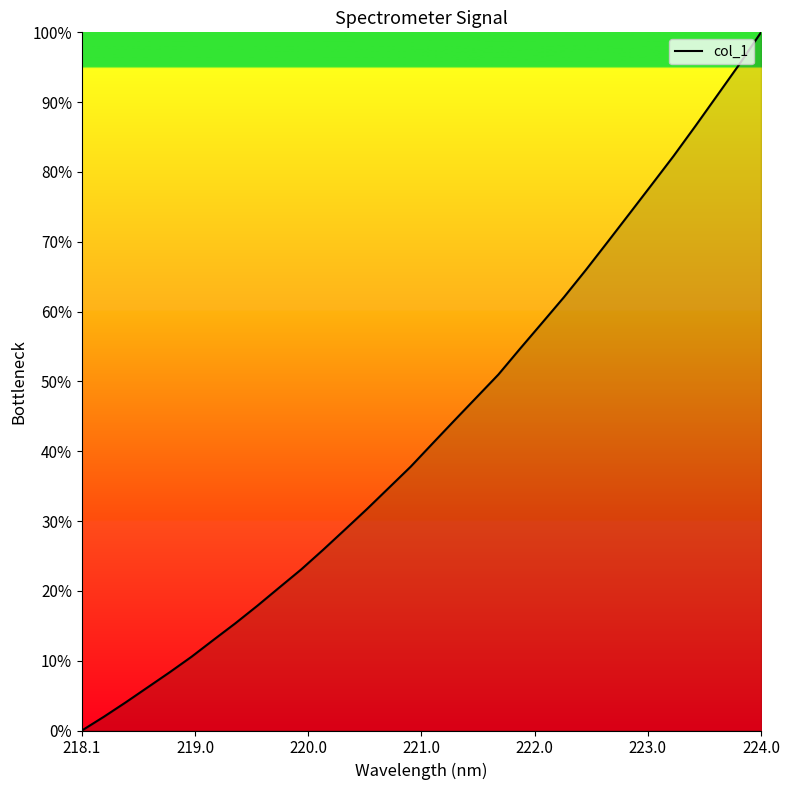

What is the difference between the maximum and minimum values?

100.0